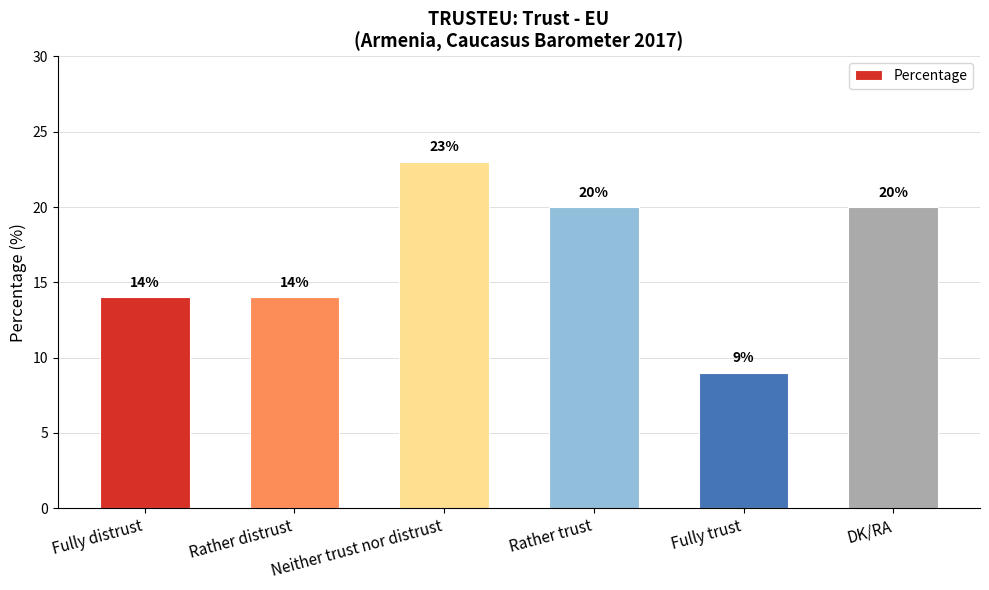

What is the label of the 2nd bar from the right?

Fully trust